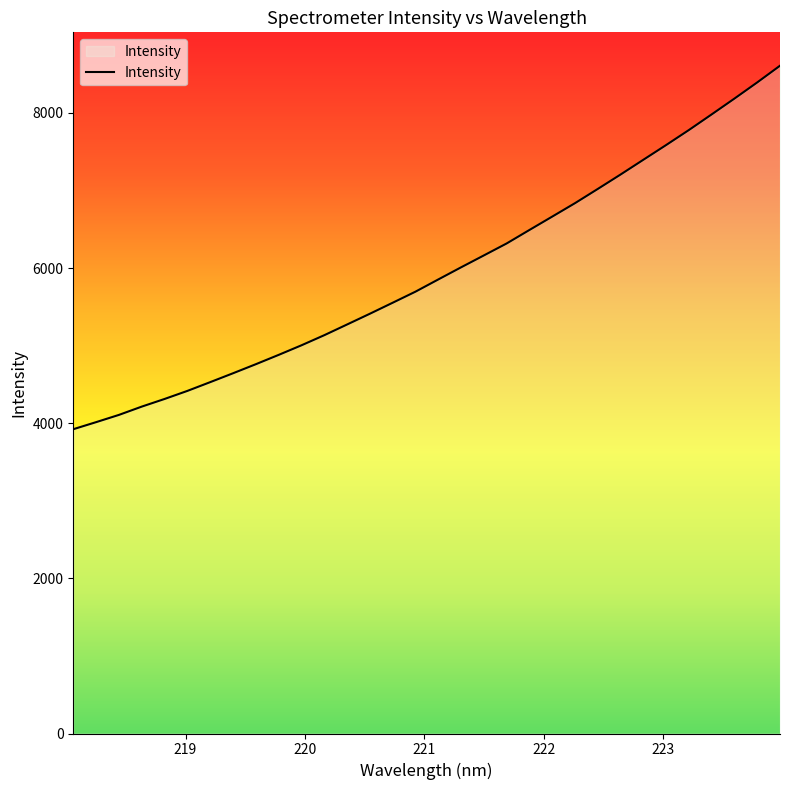

What is the difference between the maximum and minimum values?

4685.6